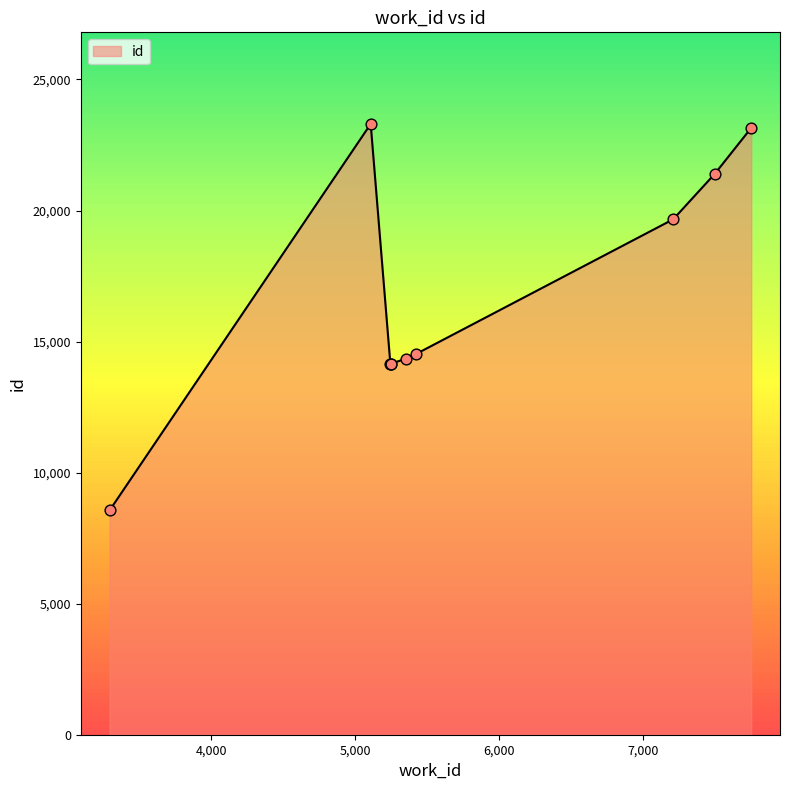

What is the ratio of the value at 5248 to the value at 5107?

0.6